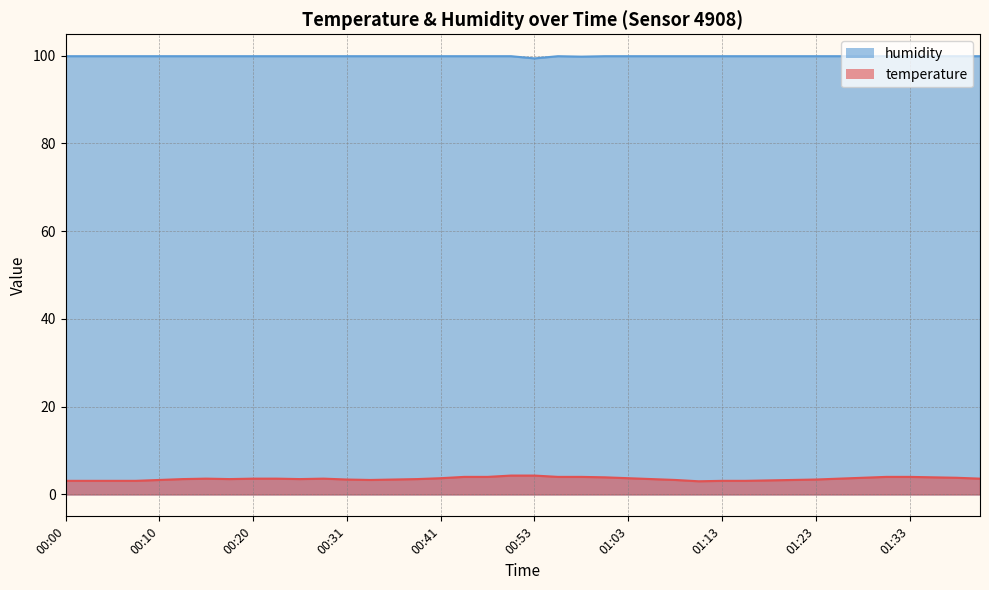

What are all the series names shown in the legend?

humidity, temperature